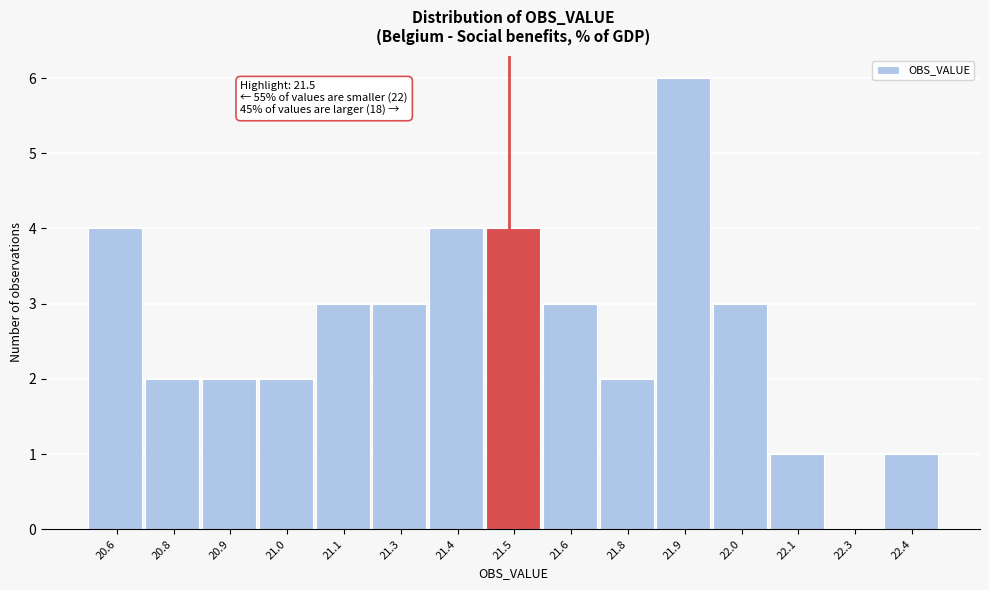

Reading right to left, list all the values displayed in this chart.

22.4=1	22.3=0	22.1=1	22.0=3	21.9=6	21.8=2	21.6=3	21.5=4	21.4=4	21.3=3	21.1=3	21.0=2	20.9=2	20.8=2	20.6=4